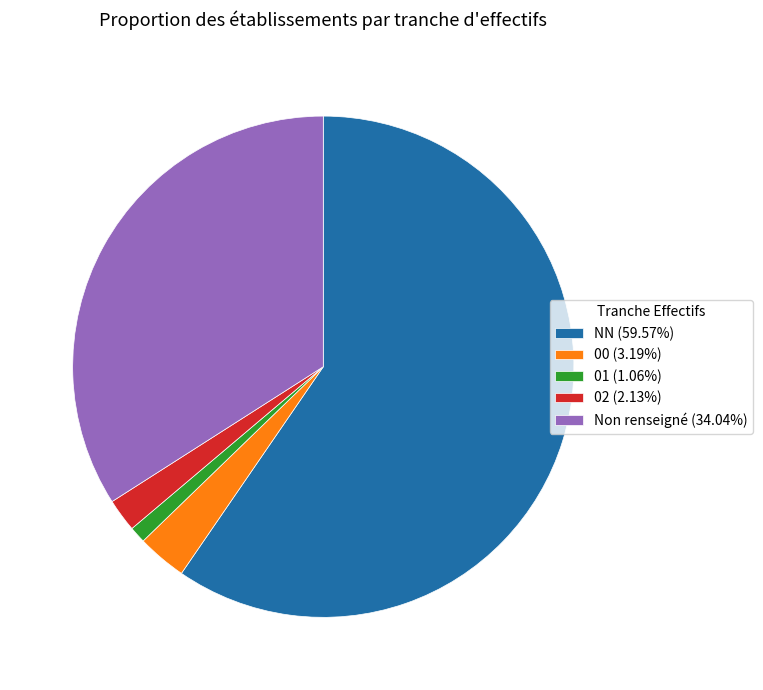

Do NN (59.57%) and 02 (2.13%) together represent more than half of the pie?

Yes